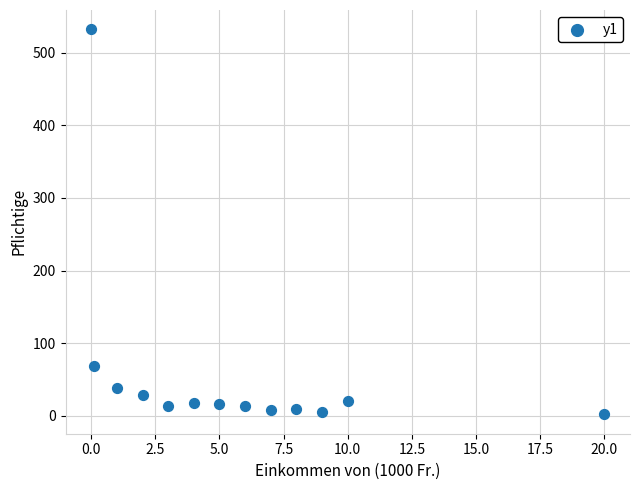

What is the range of Y values (max minus min)?

530